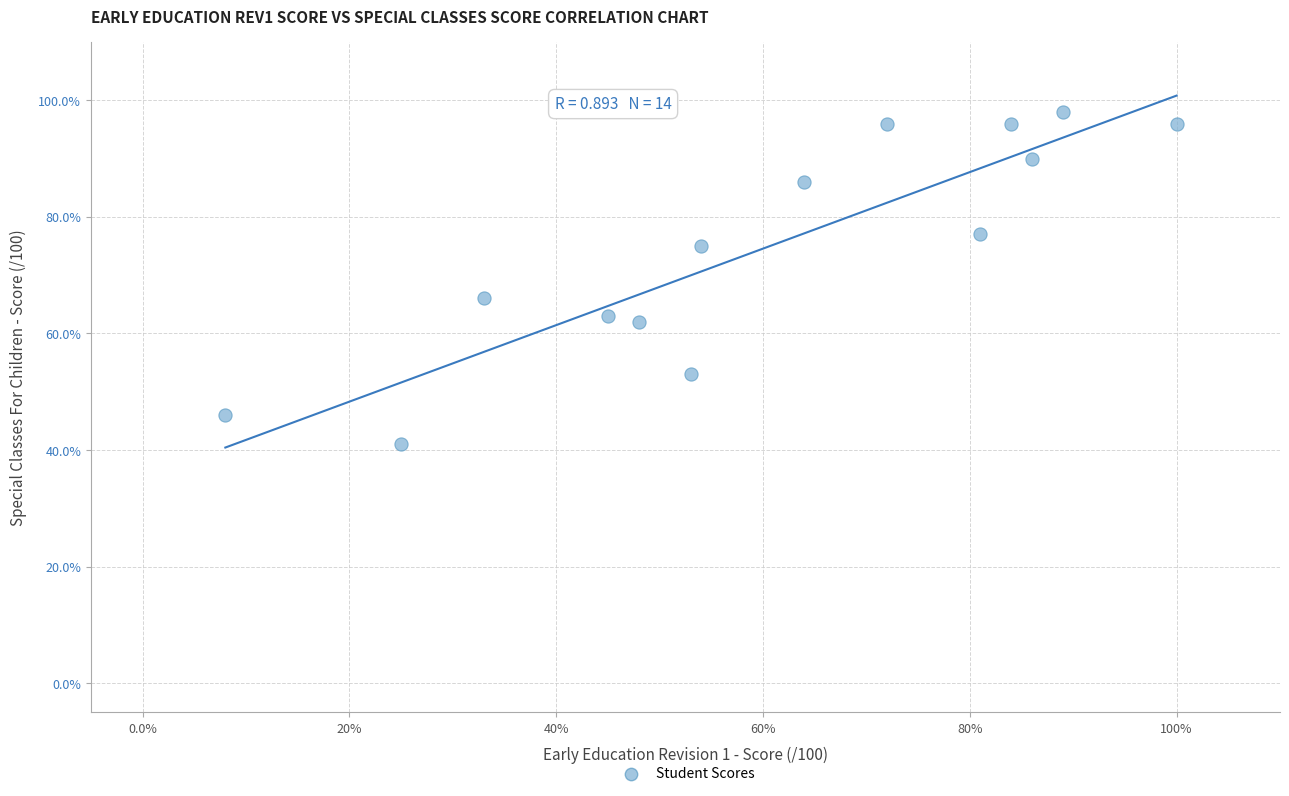

What is the range of X values (max minus min)?

92